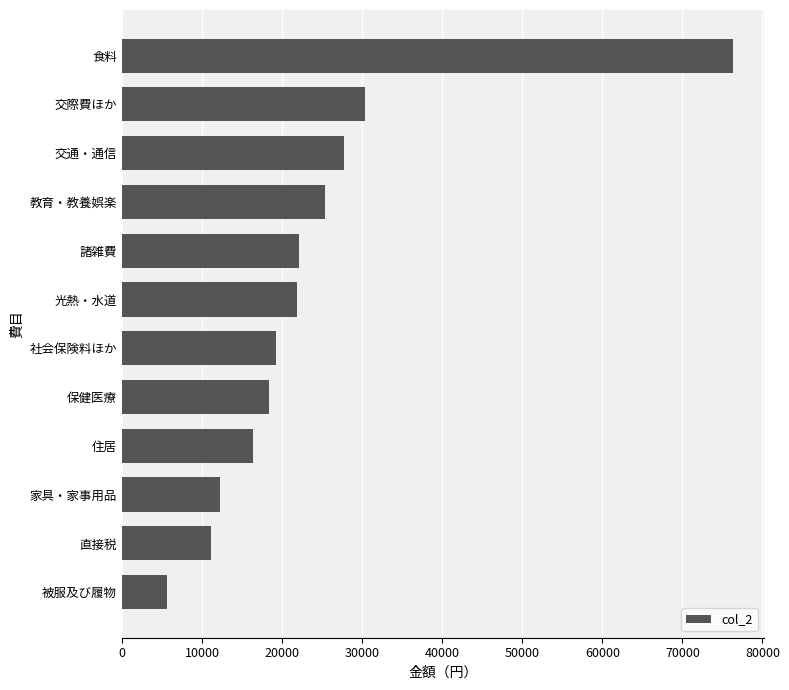

Is it true that the value at 諸雑費 is 6929?

False